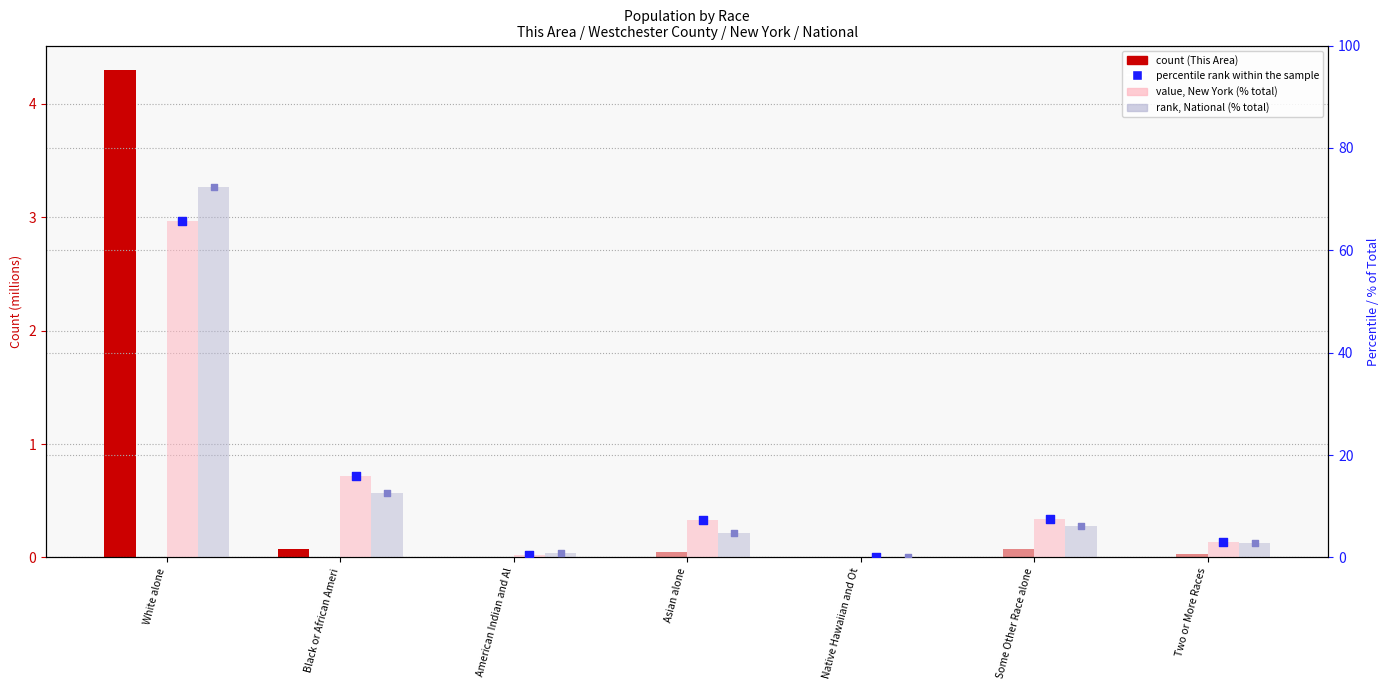

At which category is the sum across all series the highest?

White alone